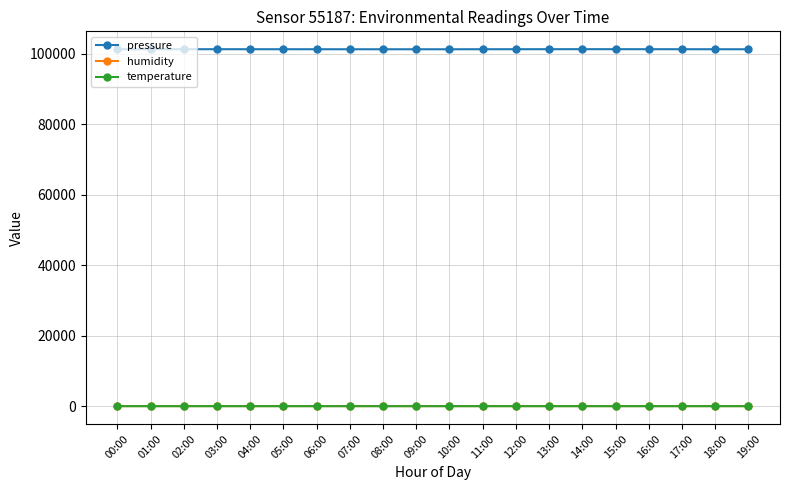

What is the value of the temperature point at the 16th from the left?

24.1